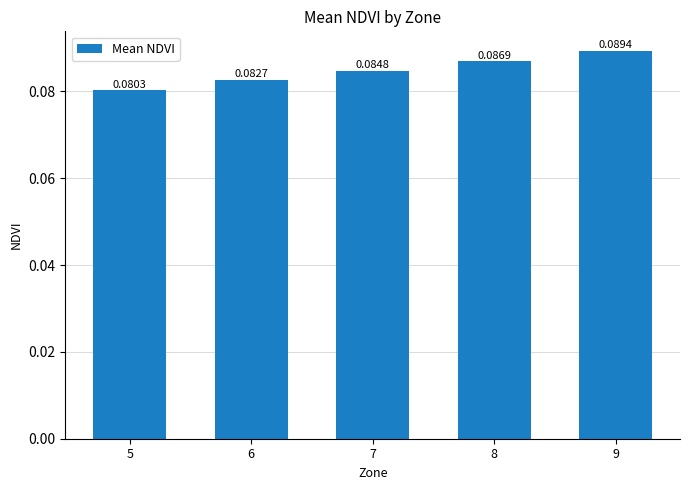

Rank the categories by value from lowest to highest.

5, 6, 7, 8, 9